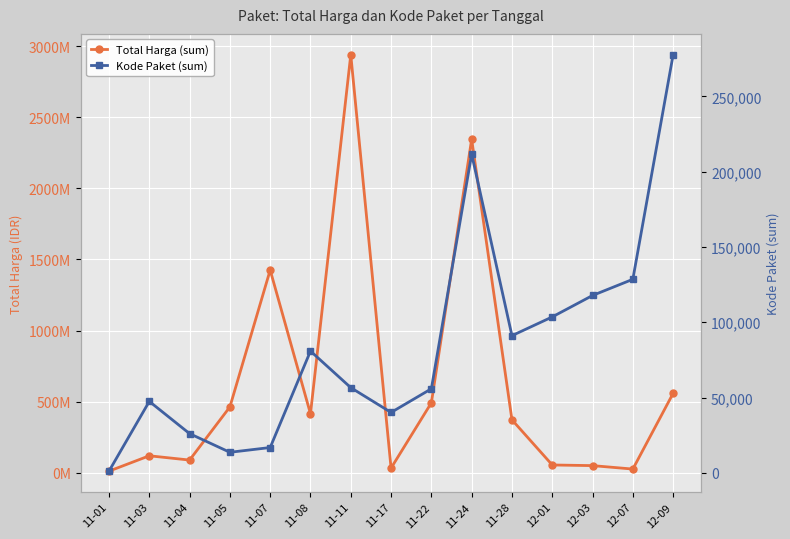

In Kode Paket (sum), how many points are higher than both neighbors (excluding endpoints)?

3